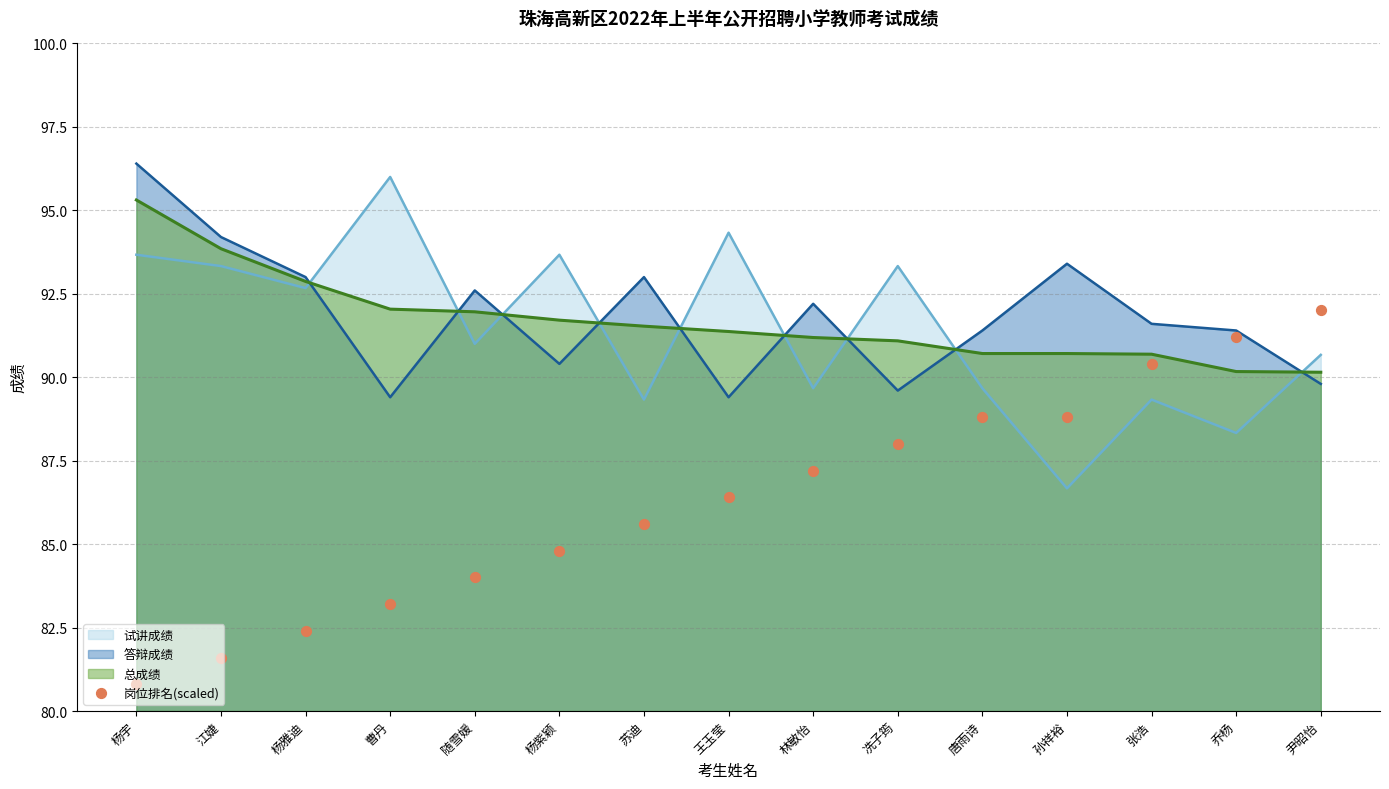

Between 孙祥裕 and 尹昭怡, which is larger?

尹昭怡